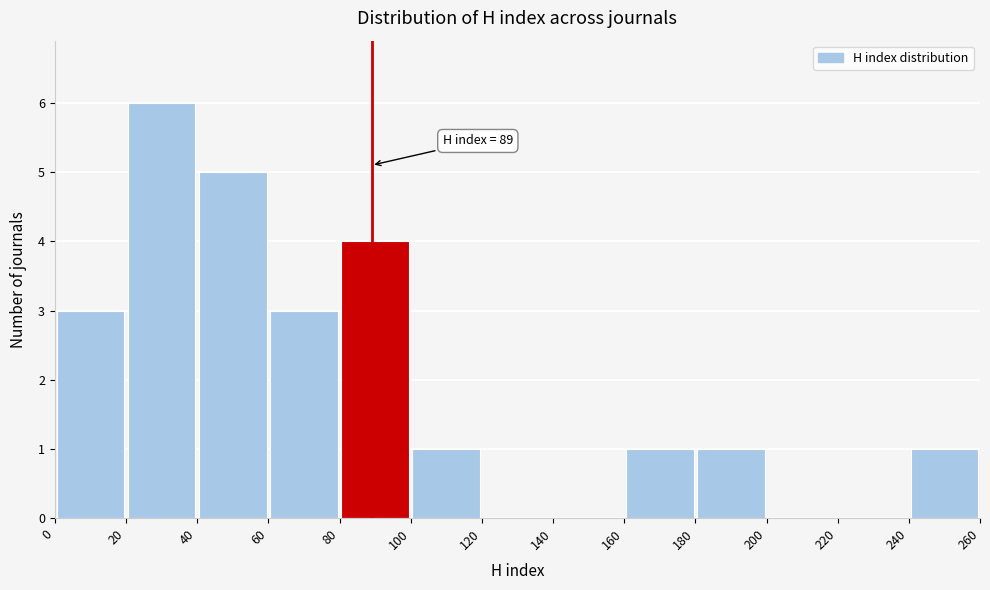

Over which range of the x-axis is the bar tallest?

20 to 40